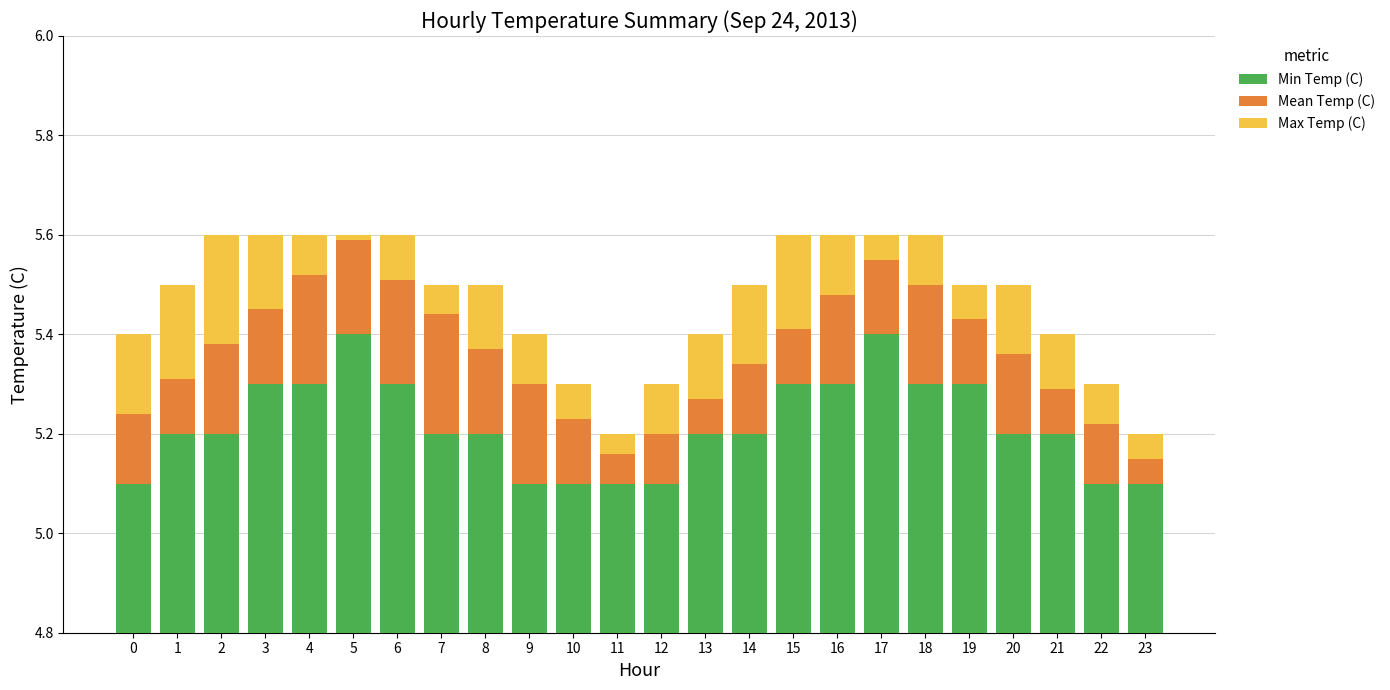

The Min Temp (C) series shows 8.7 at 4. True or false?

False